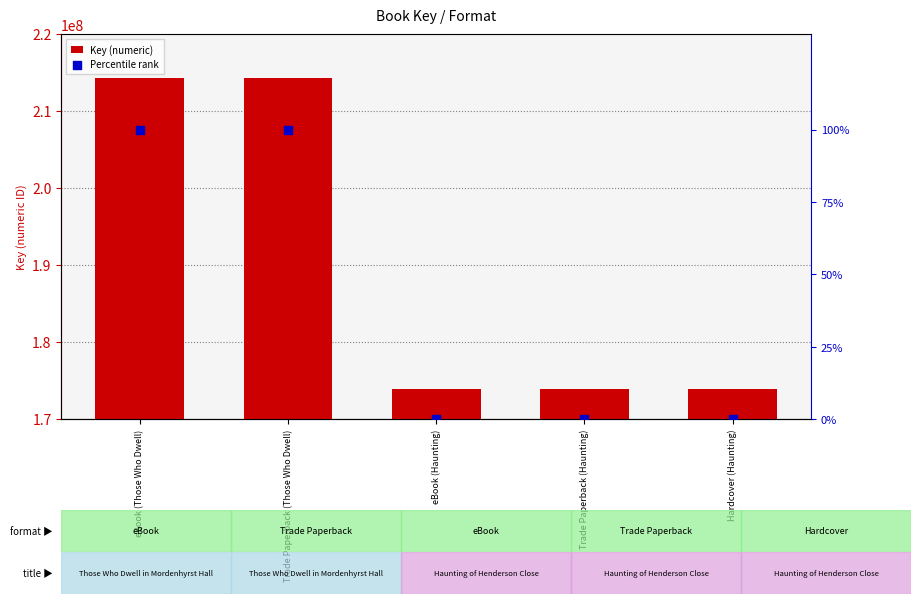

Which series contains the highest Y value?

Key (numeric)